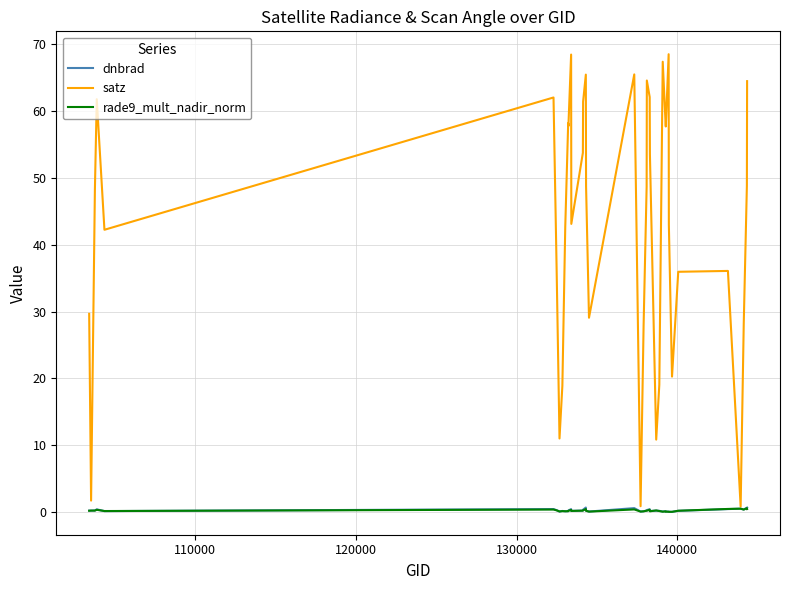

Which series has the largest total across all categories?

satz